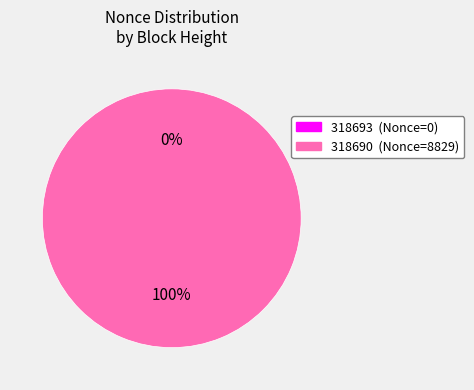

To the nearest percent, what is the average slice percentage?

50%